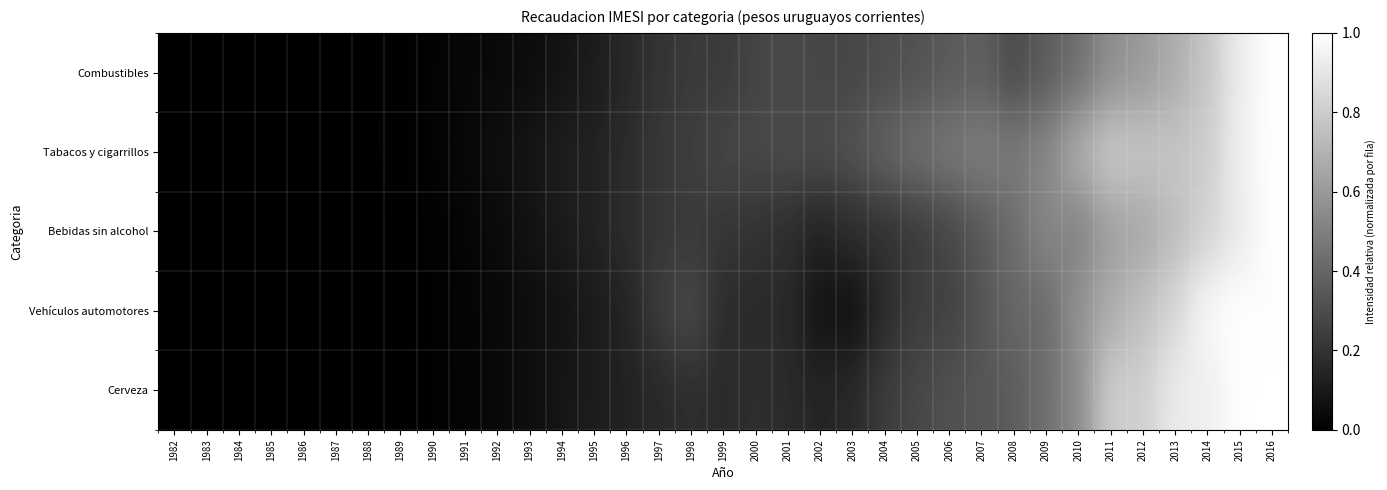

Between 2000 and 2009, which series saw the biggest shift?

Bebidas sin alcohol